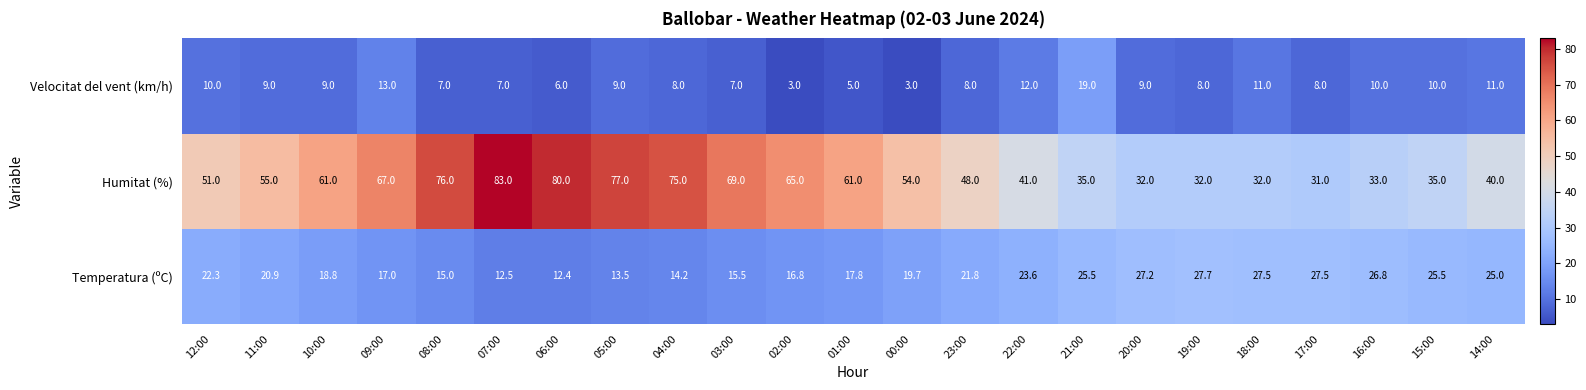

Is it true that Humitat (%) equals 48.0 at 23:00?

True